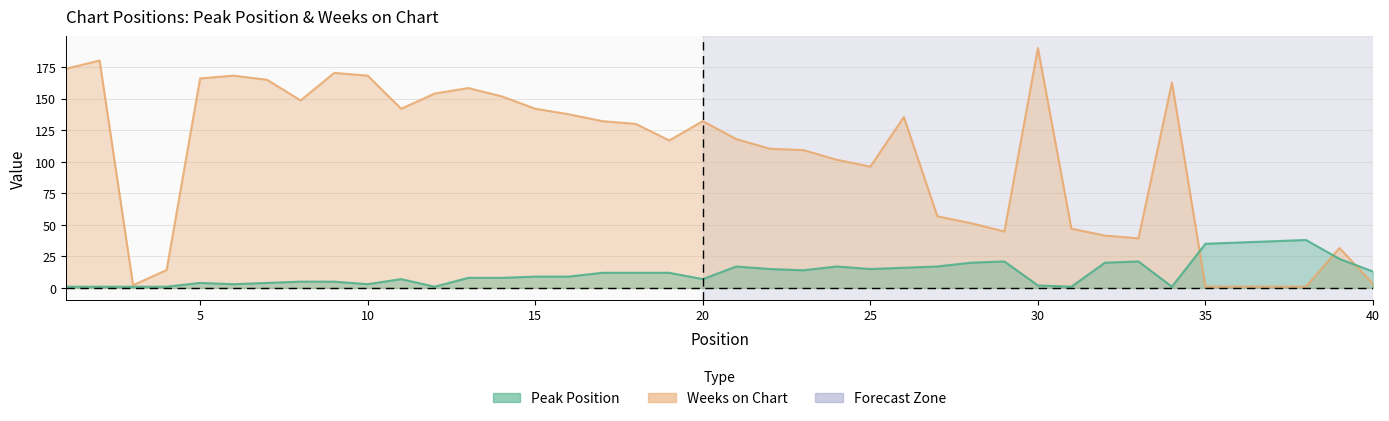

What is the average value of the Weeks on Chart series?

102.4